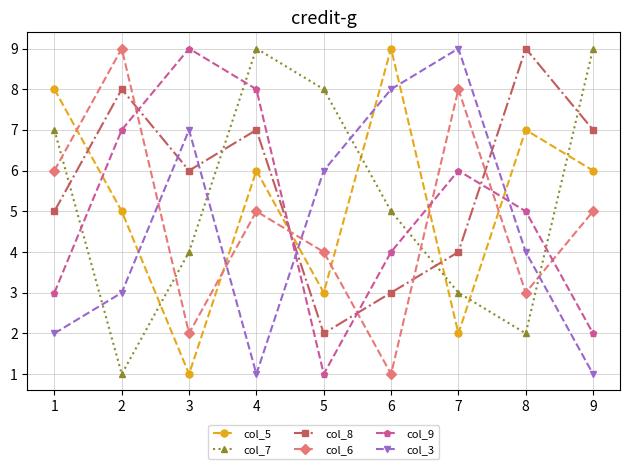

What is the average value of the col_6 series?

5